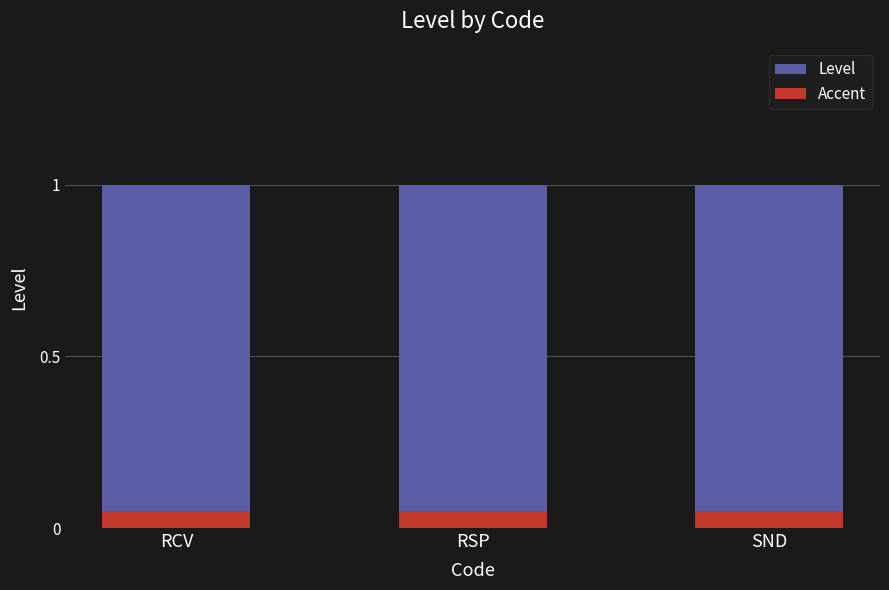

What position from the left is RSP?

2